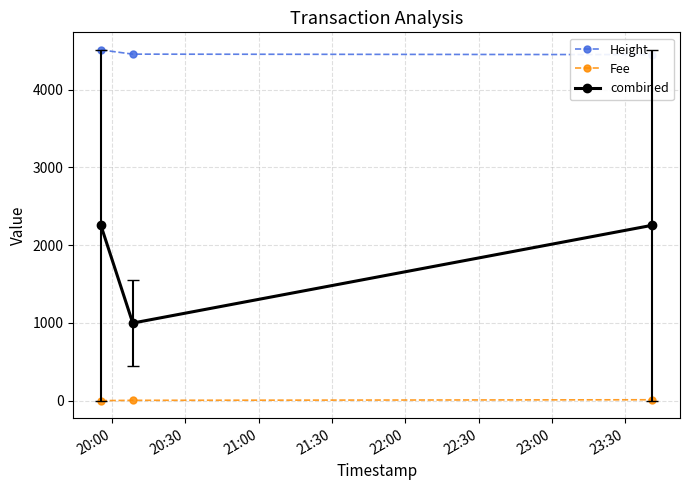

Reading left to right, extract all data points from this chart.

Height: 4510.0	4455.0	4449.0
Fee: 0.1	3.9	11.2
combined: 2255.0	997.4	2255.0